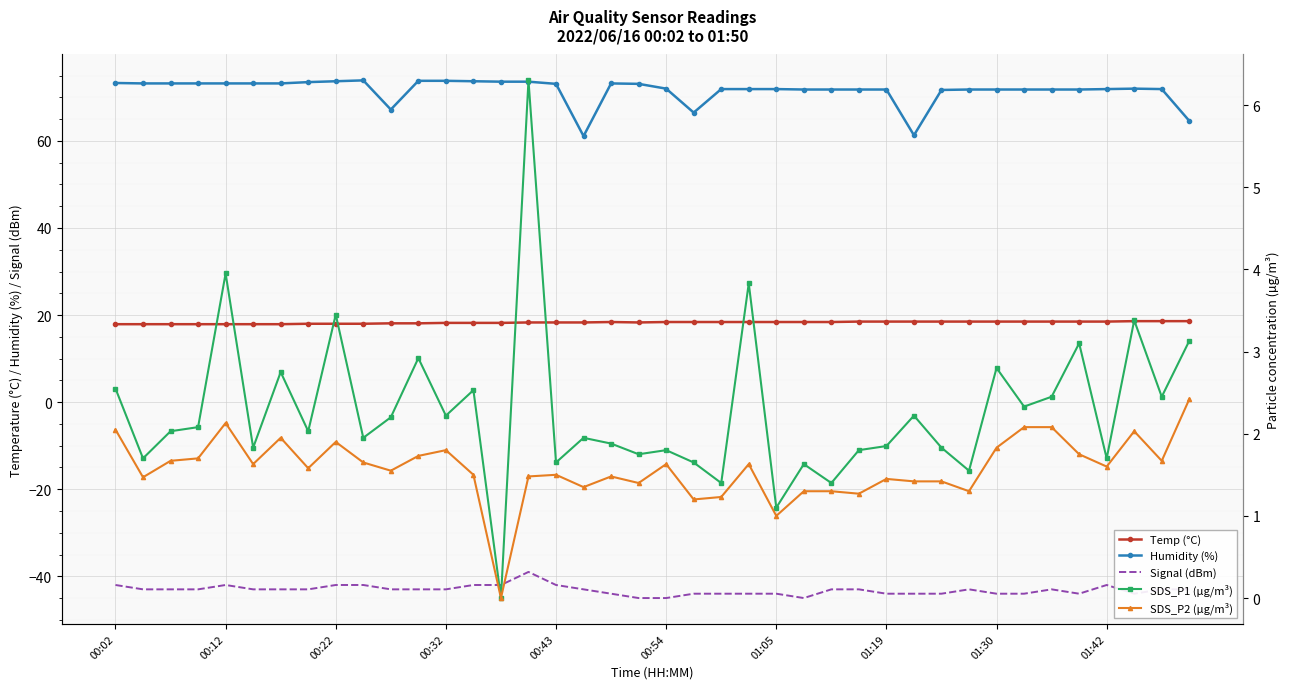

How many data points in SDS_P2 (µg/m³) are above 1?

38